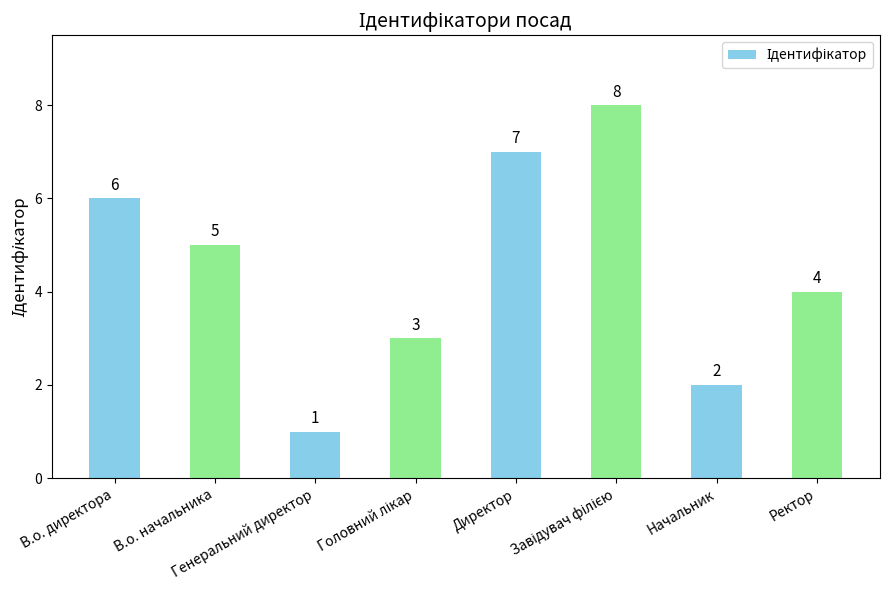

What is the difference between the second highest and minimum values?

6